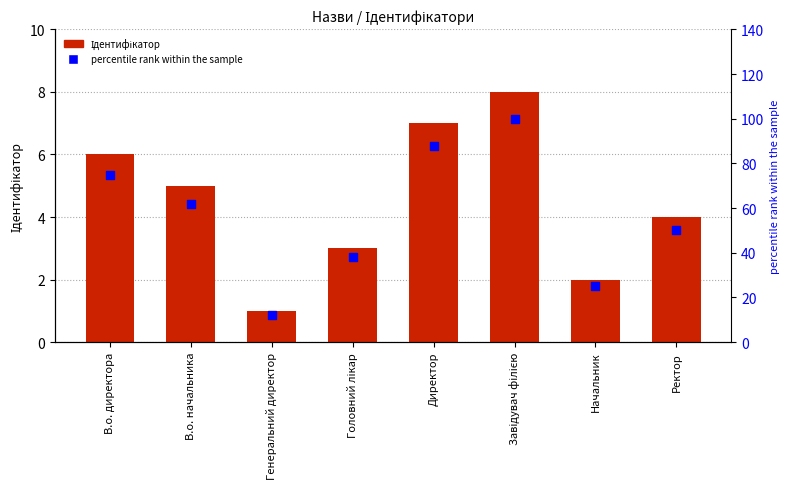

What are all the series names shown in the legend?

Ідентифікатор, percentile rank within the sample